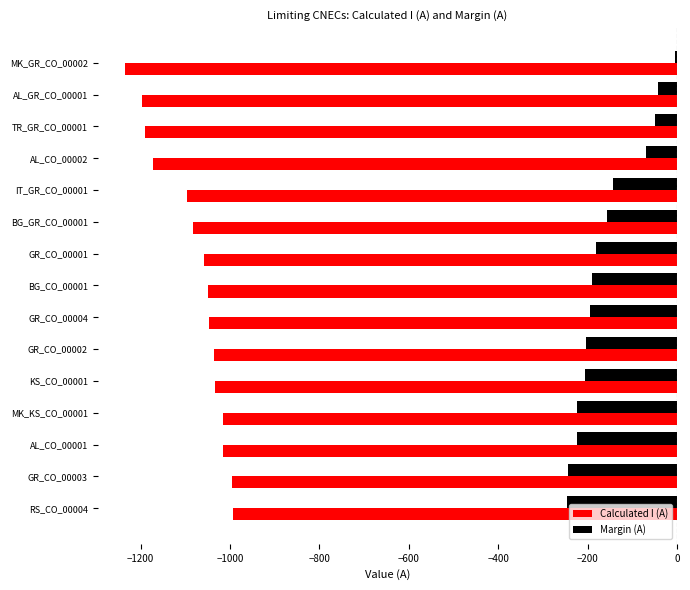

The value of Calculated I (A) at GR_CO_00004 is -1046. True or false?

True